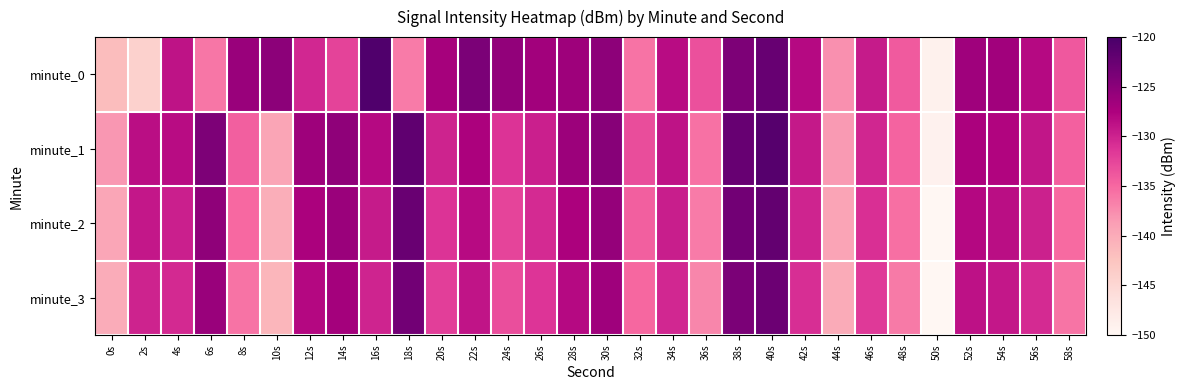

How many categories are shown in the chart?

30